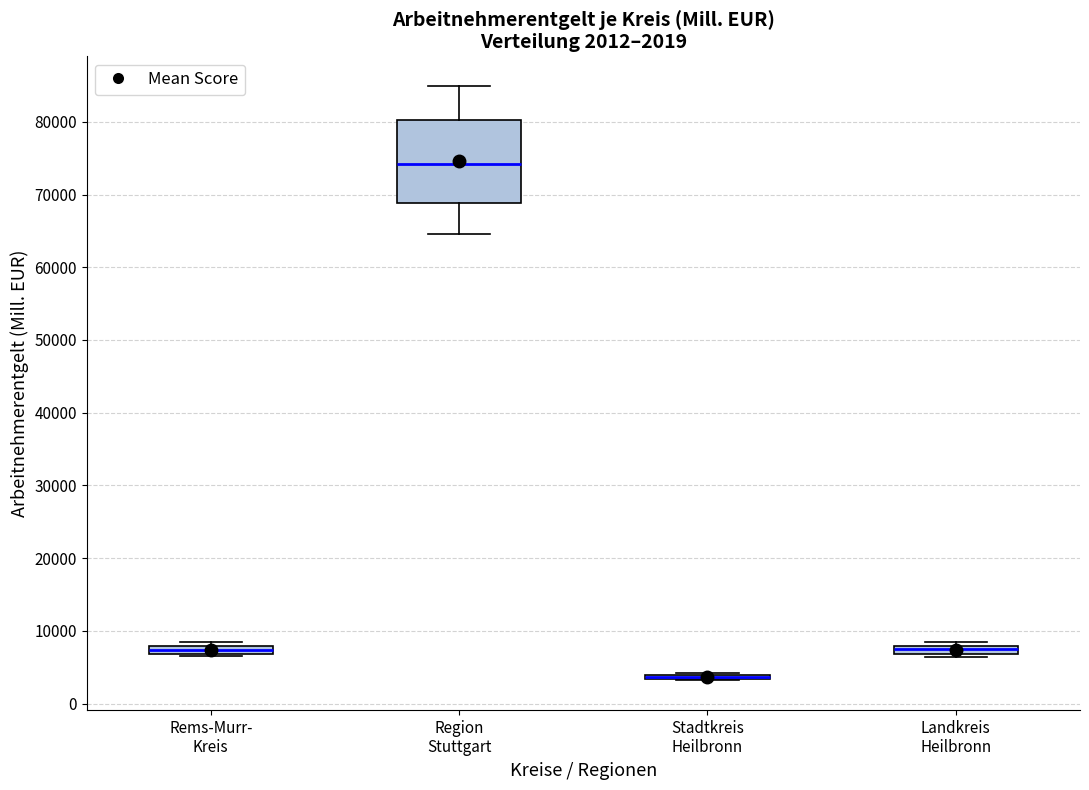

Which box is the tallest, from its lower edge to its upper edge?

Region Stuttgart